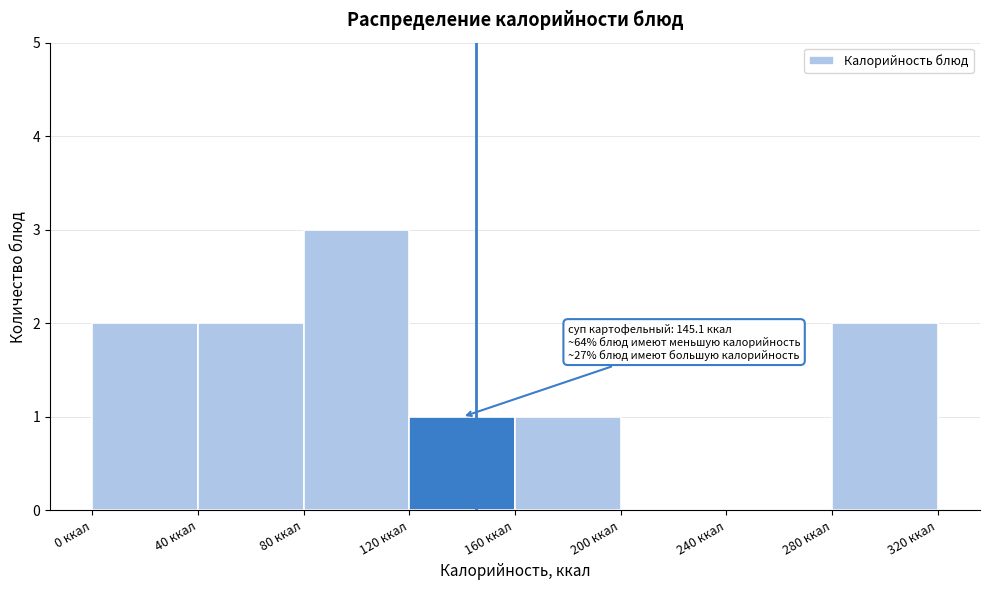

Over which range of the x-axis is the bar tallest?

80 to 120